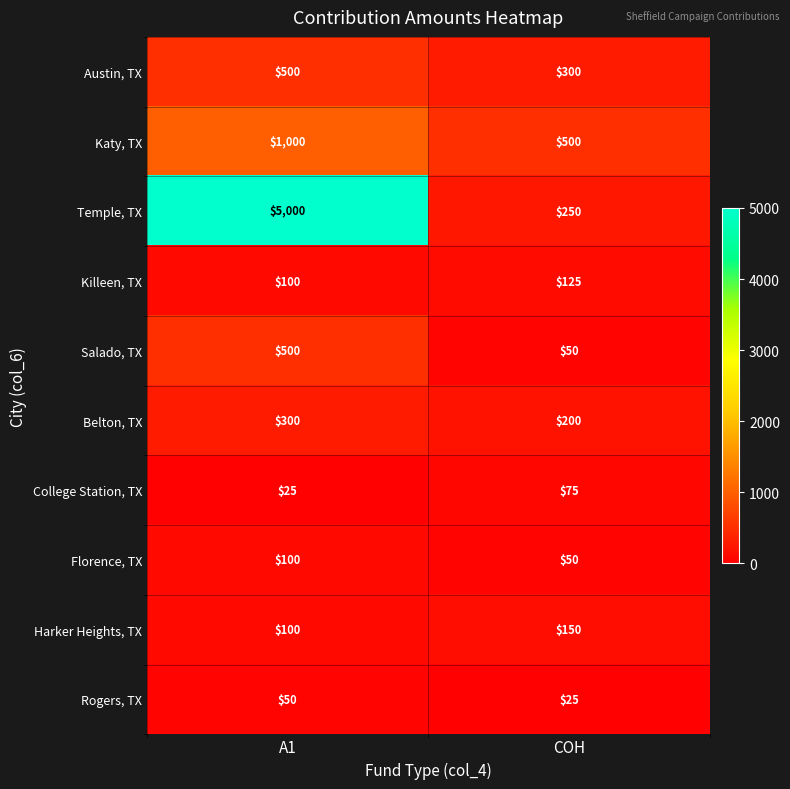

Reading left to right, what are all the values shown in this chart?

Austin, TX: A1=500	COH=300
Katy, TX: A1=1000	COH=500
Temple, TX: A1=5000	COH=250
Killeen, TX: A1=100	COH=125
Salado, TX: A1=500	COH=50
Belton, TX: A1=300	COH=200
College Station, TX: A1=25	COH=75
Florence, TX: A1=100	COH=50
Harker Heights, TX: A1=100	COH=150
Rogers, TX: A1=50	COH=25